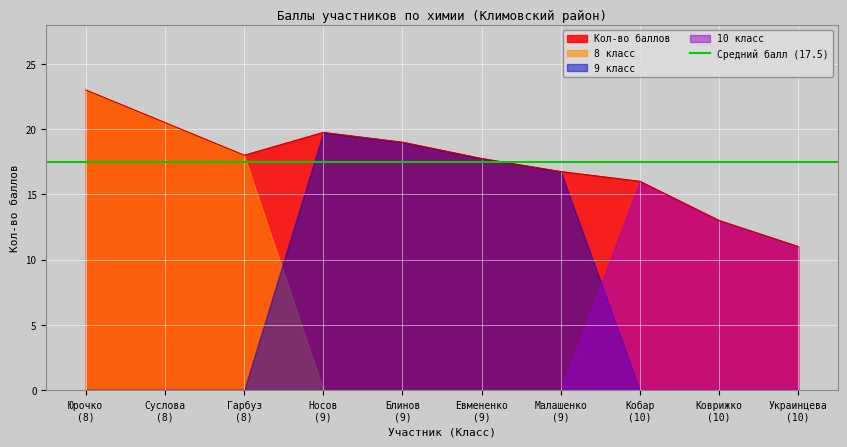

How many lines are shown in the chart?

2